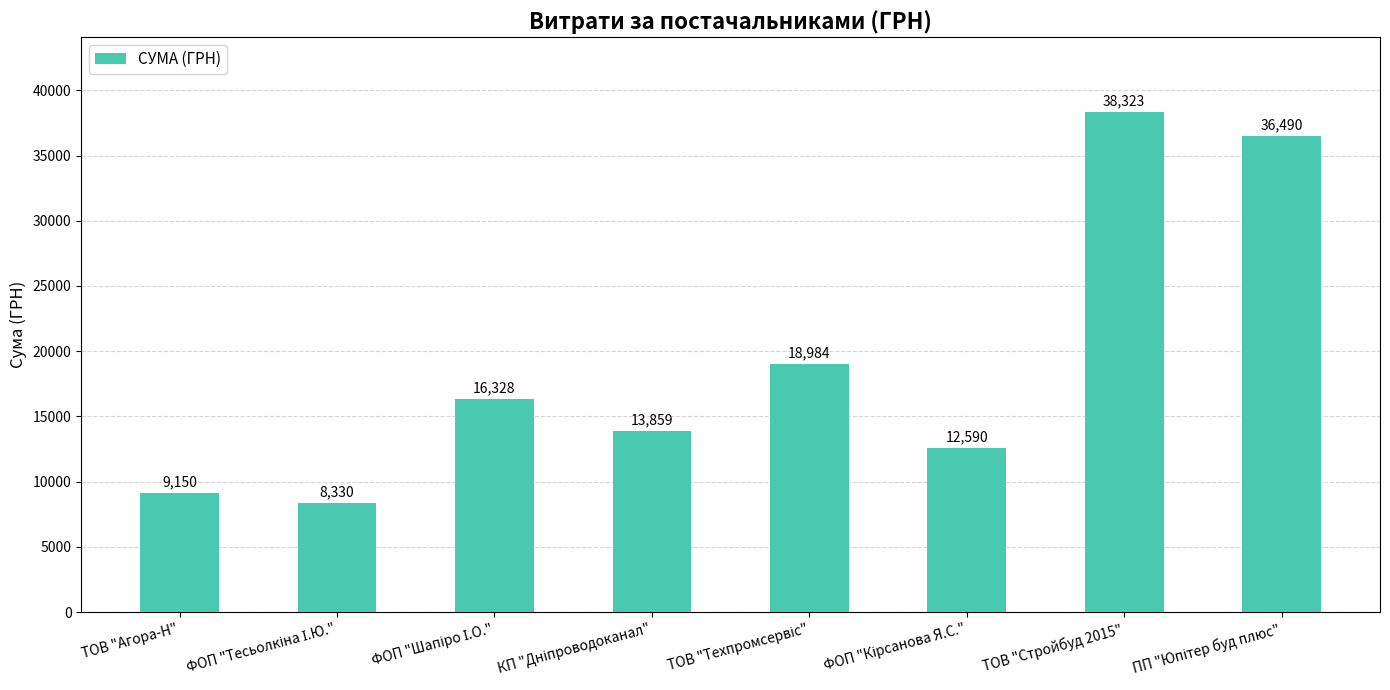

What is the sum of all values?

154055.0